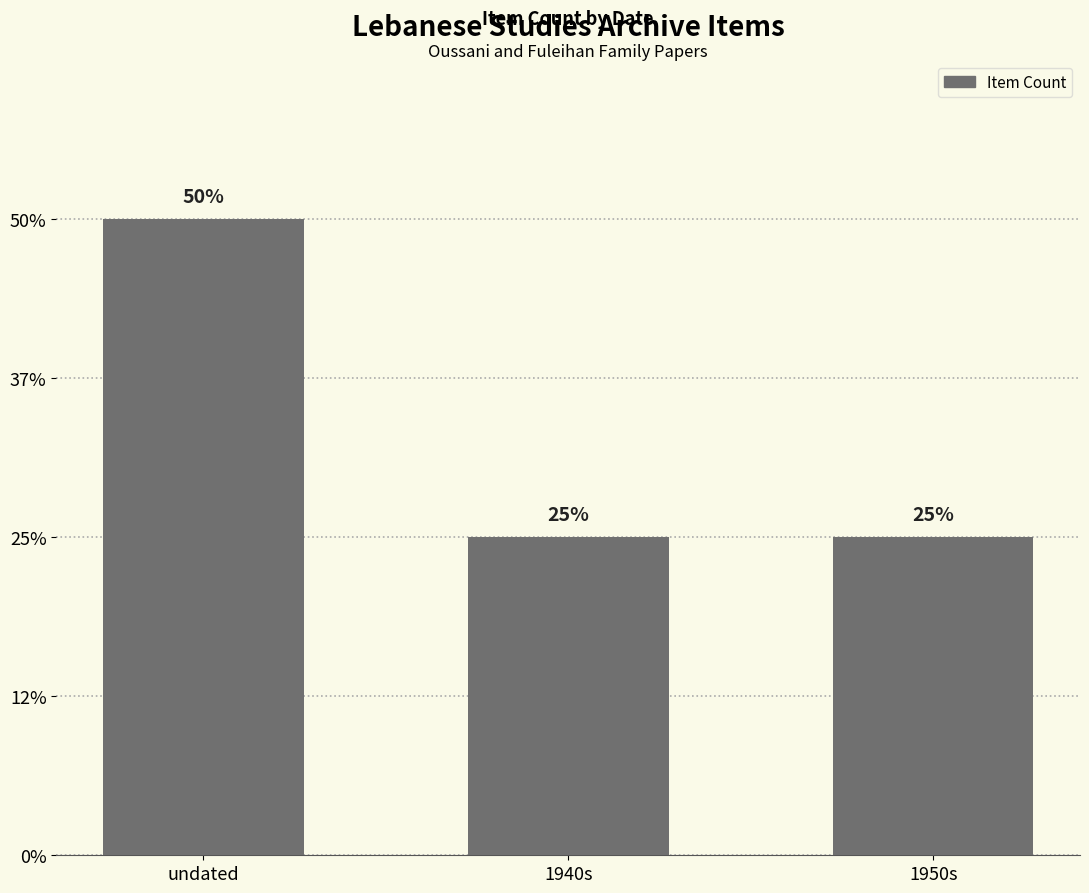

Does the chart contain any negative values?

No